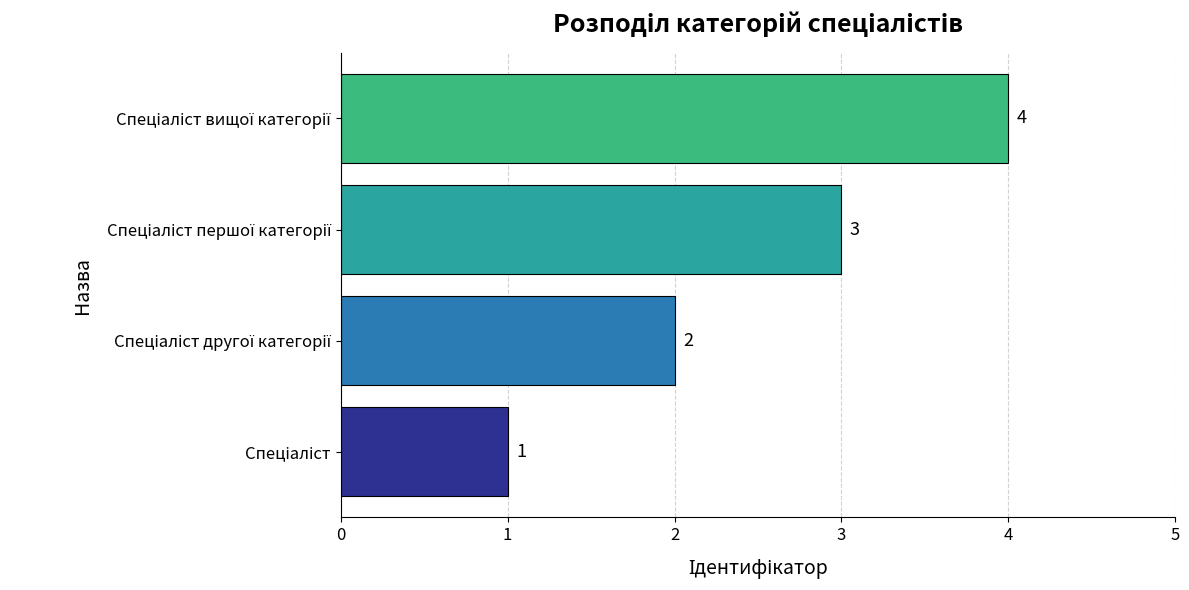

What is the sum of all values?

10